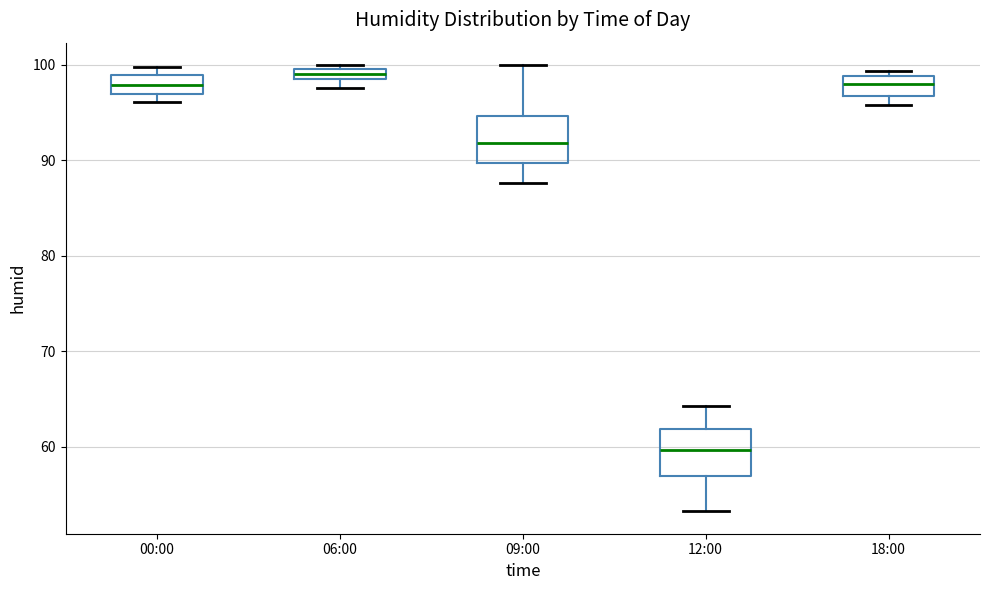

Where is the lower edge of the box for 12:00 on the y-axis? The values are not printed on the chart, so give them approximately, as read against the axis.

57